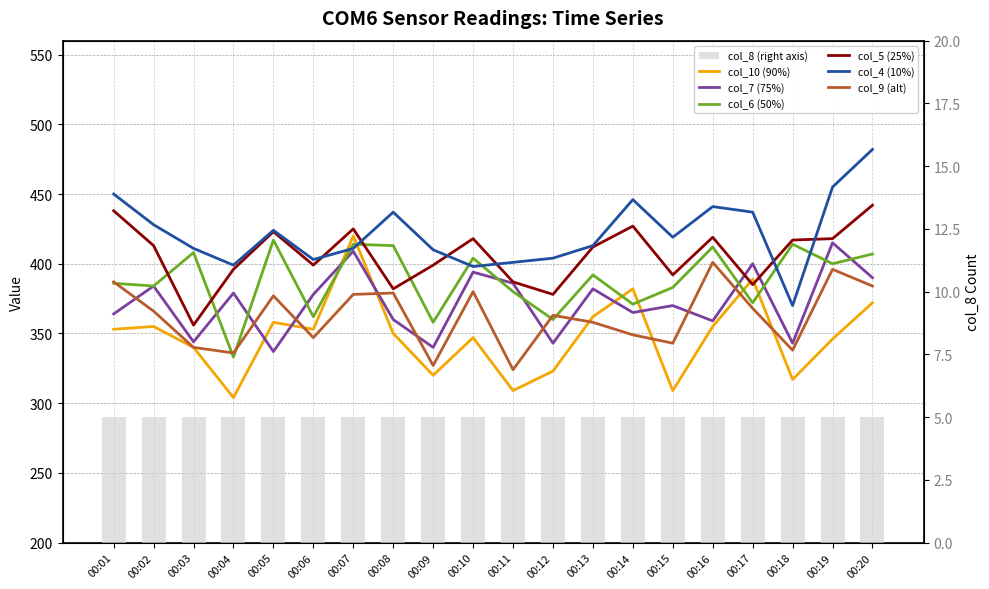

Is the value of col_10 at 00:08 greater than the value of col_4 at 00:14?

No